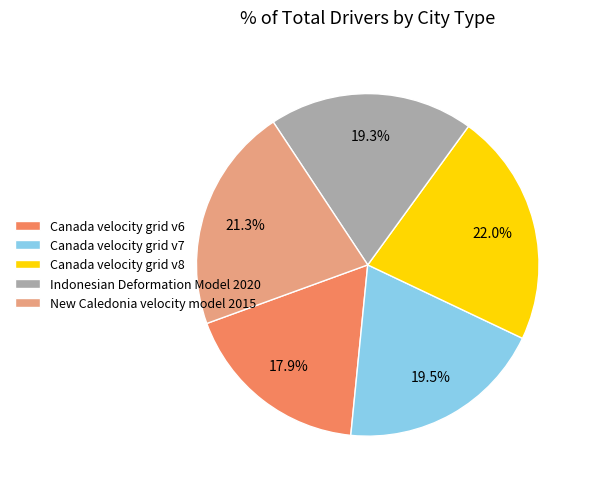

What percentage is NOT represented by Canada velocity grid v6?

82.1%